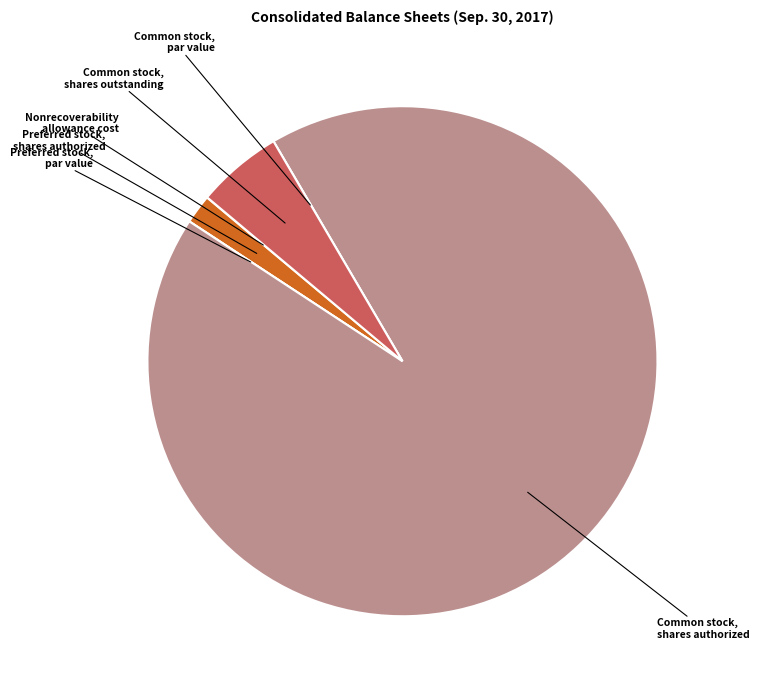

Do Common stock, shares authorized and Preferred stock, shares authorized together represent more than half of the pie?

Yes